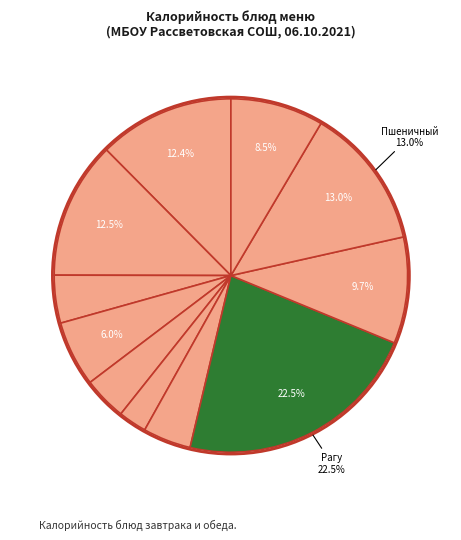

What is the largest slice in the pie chart?

Рагу из мяса птицы